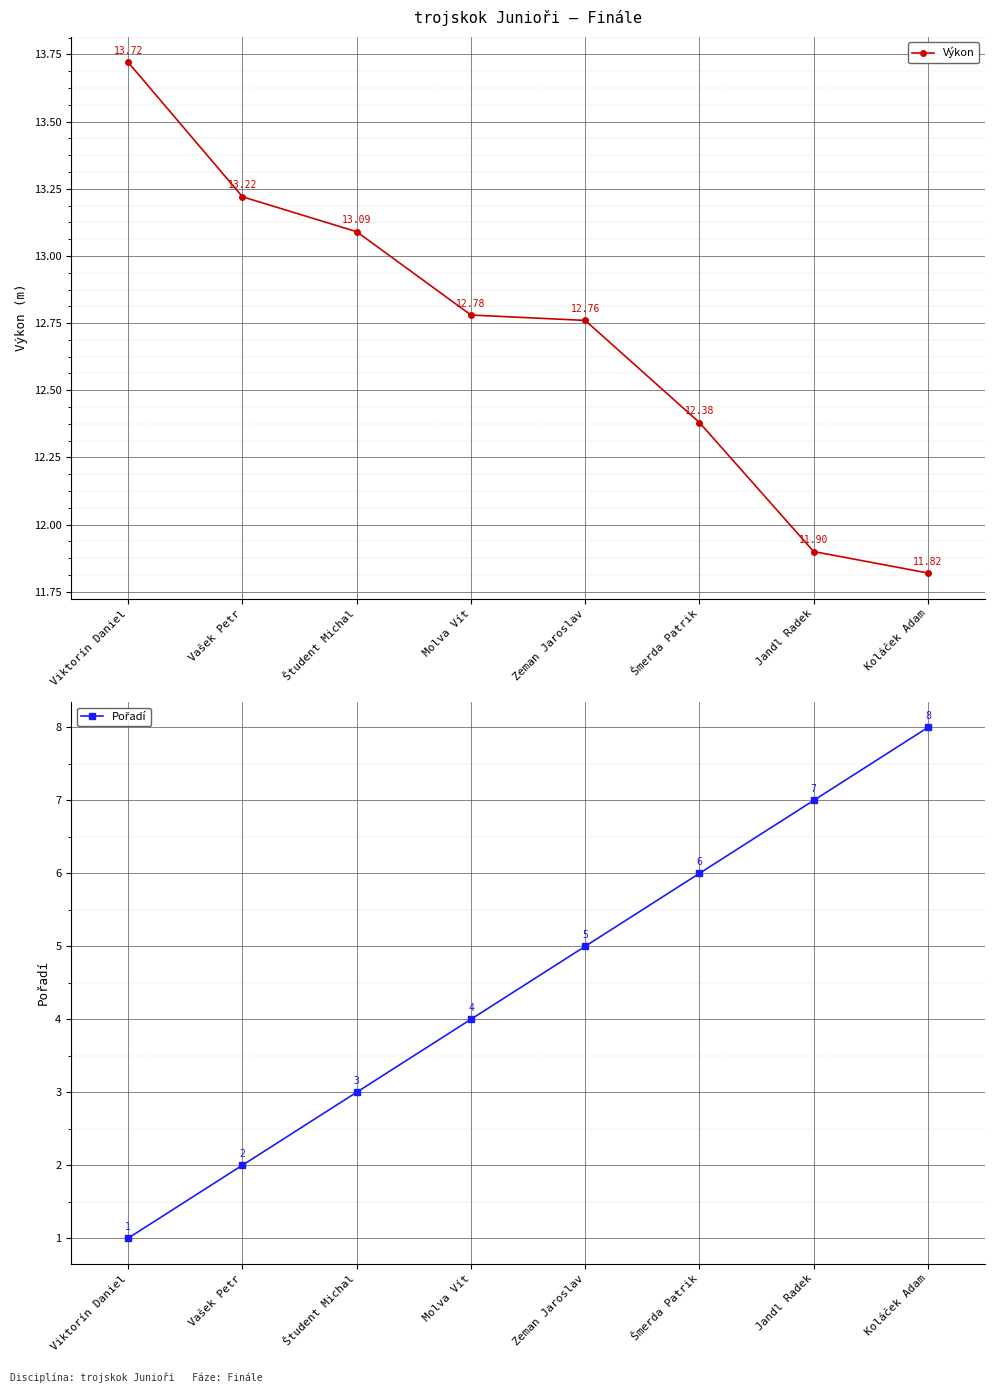

What is the difference between the second highest and minimum values in the Pořadí series?

6.0